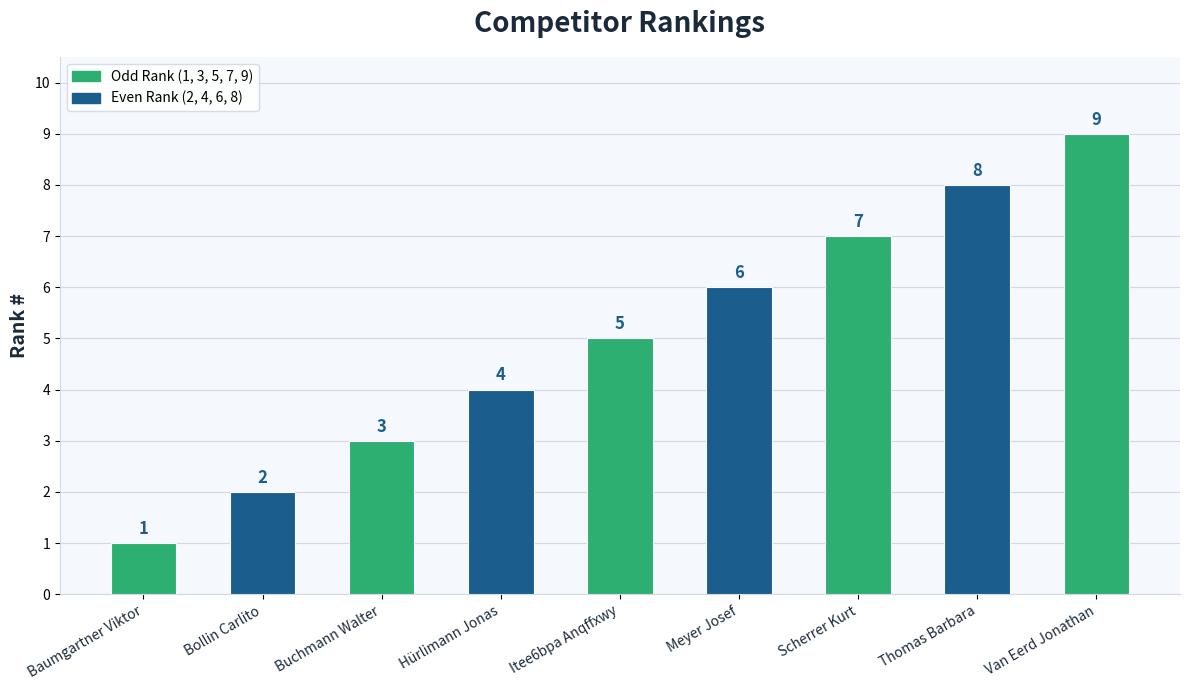

How many values are between 3 and 7?

5